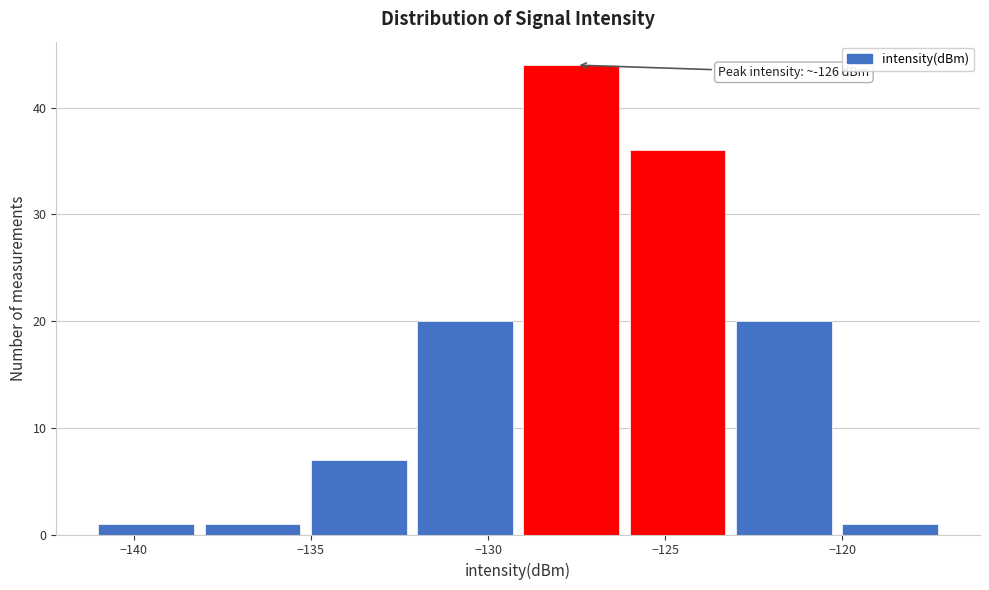

Which range on the x-axis has the tallest bar?

-129 to -126